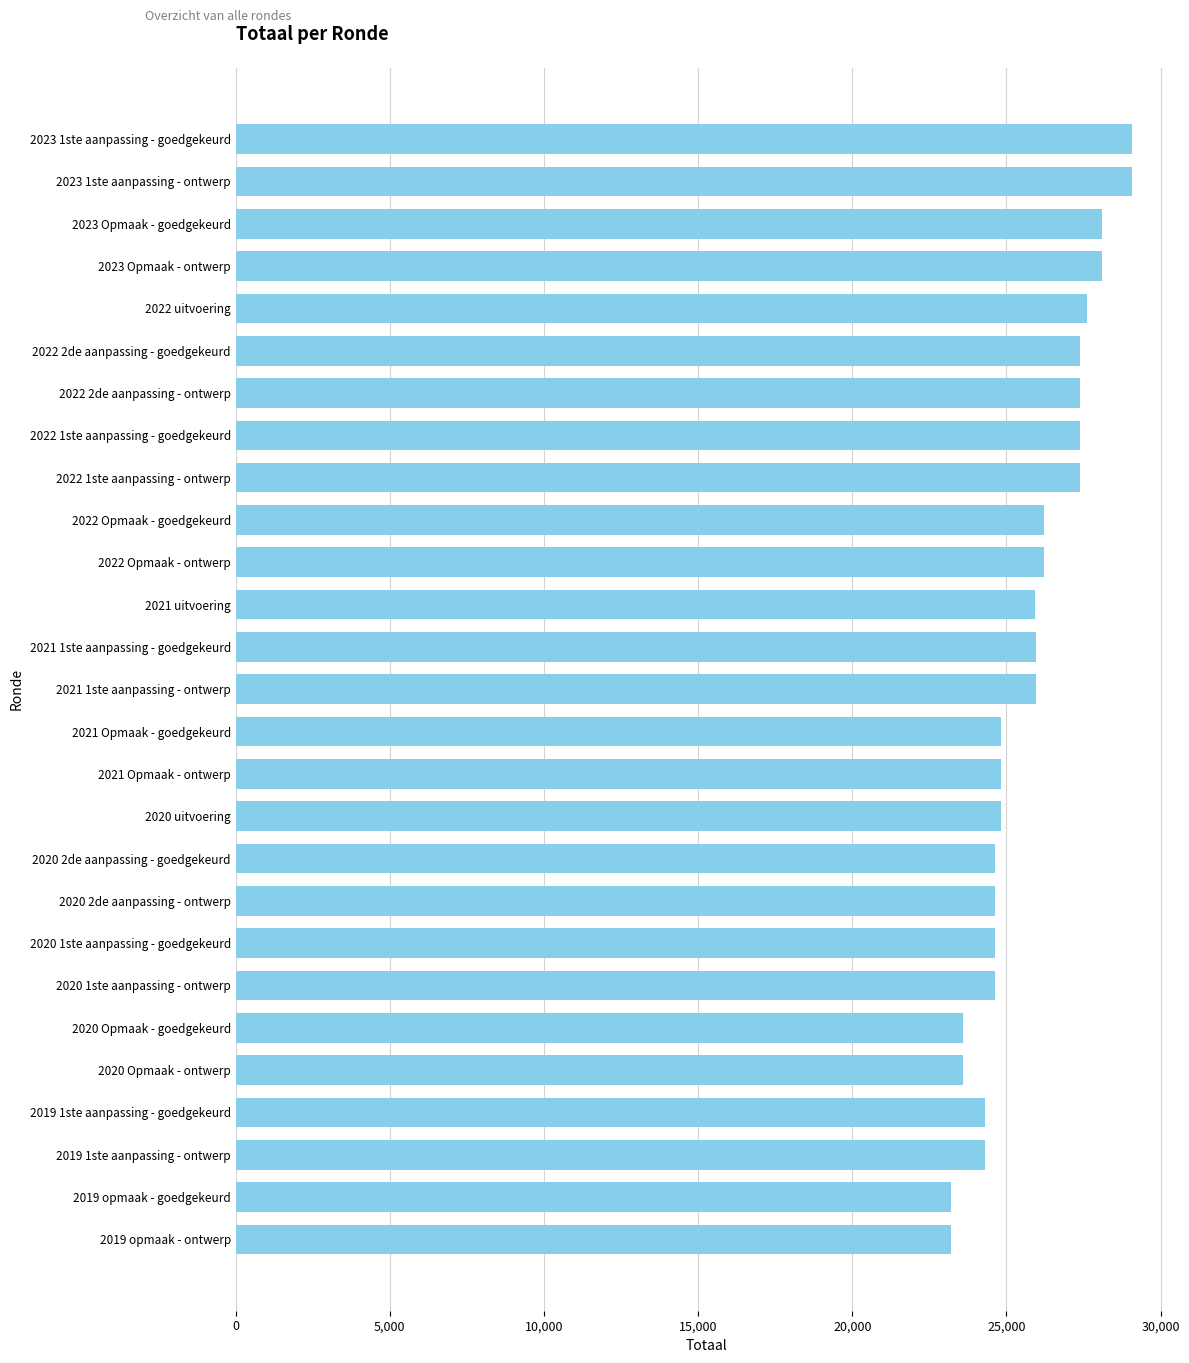

How many data points does each series have?

27